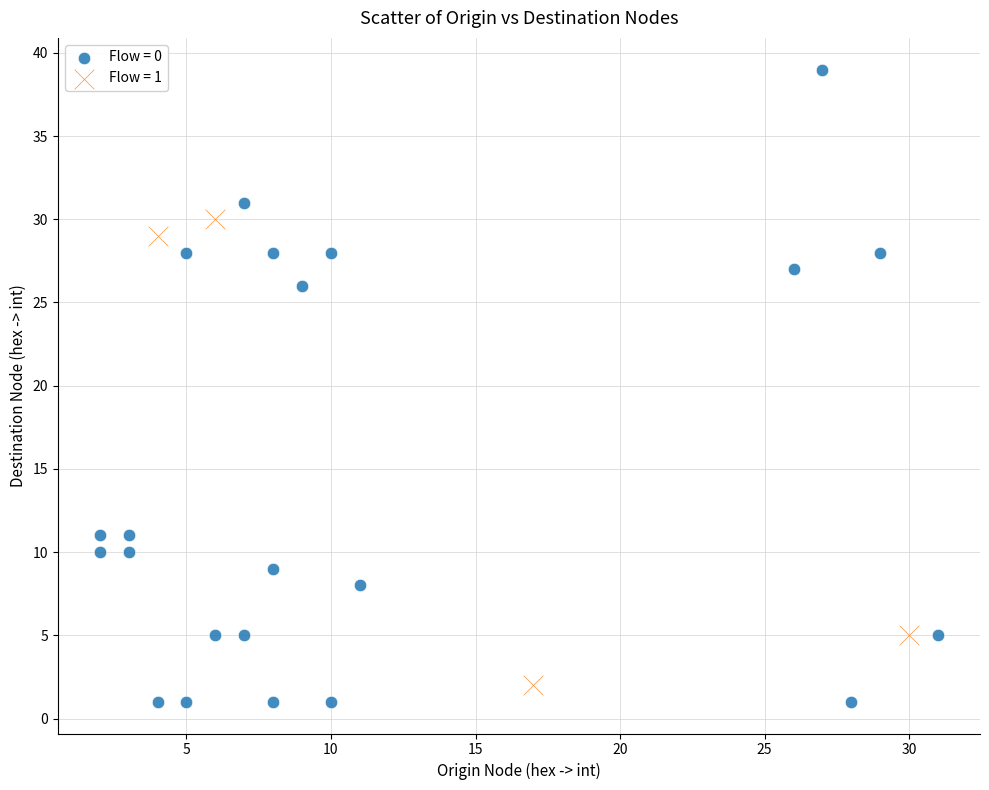

Which series reaches the minimum Y coordinate?

Flow = 0